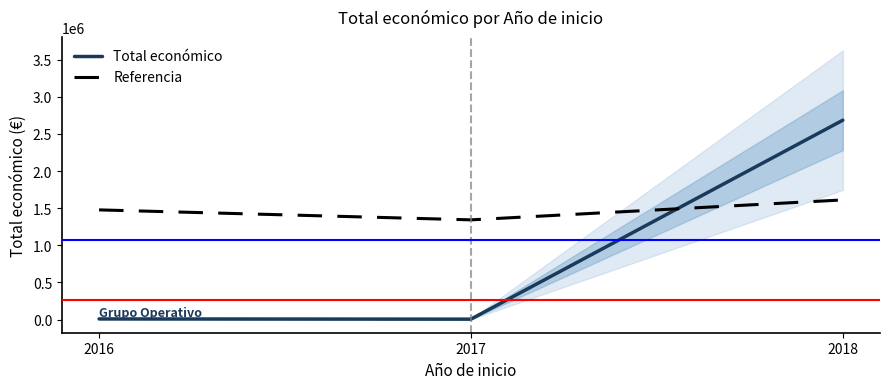

Does the chart have visible grid lines?

No